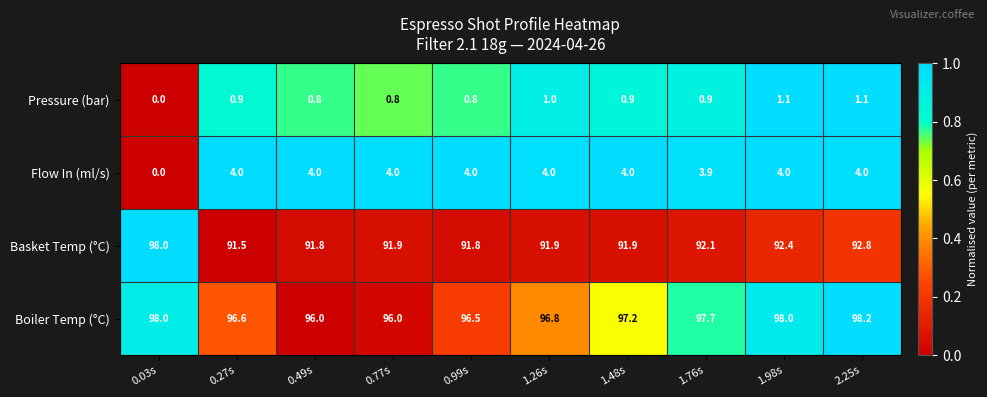

The Flow In (ml/s) series shows 4.0 at 1.26s. True or false?

True